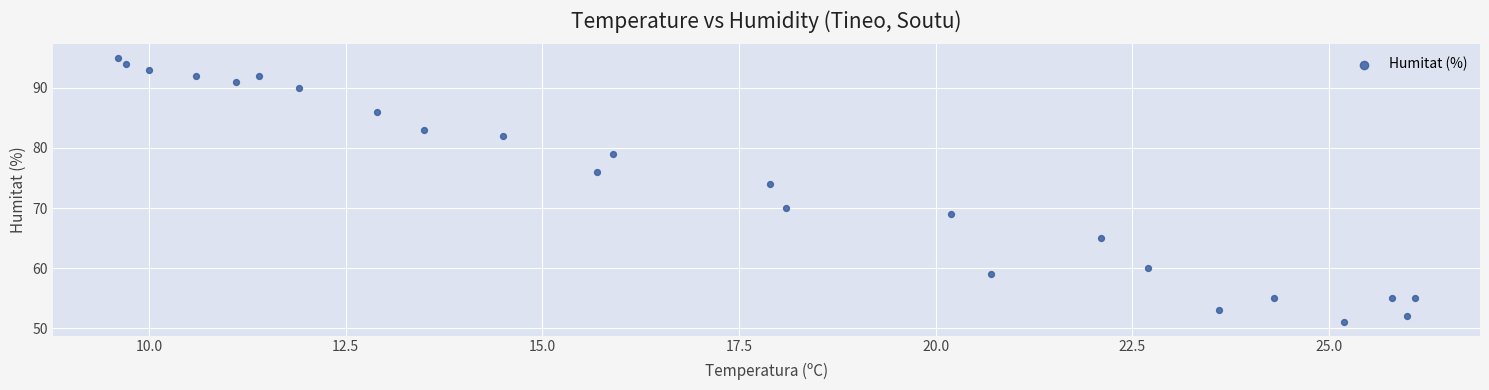

What is the range of Y values (max minus min)?

44